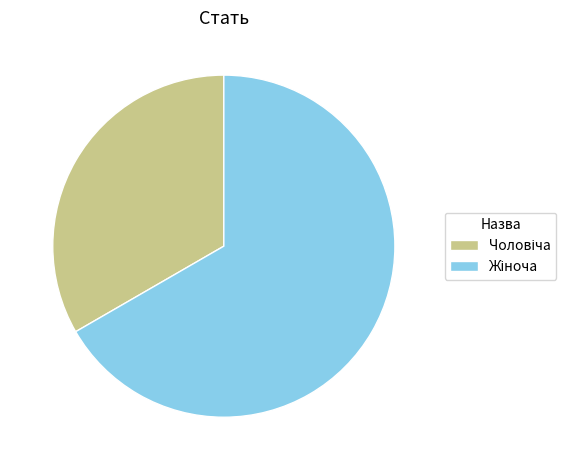

Does any single category account for the majority?

Yes